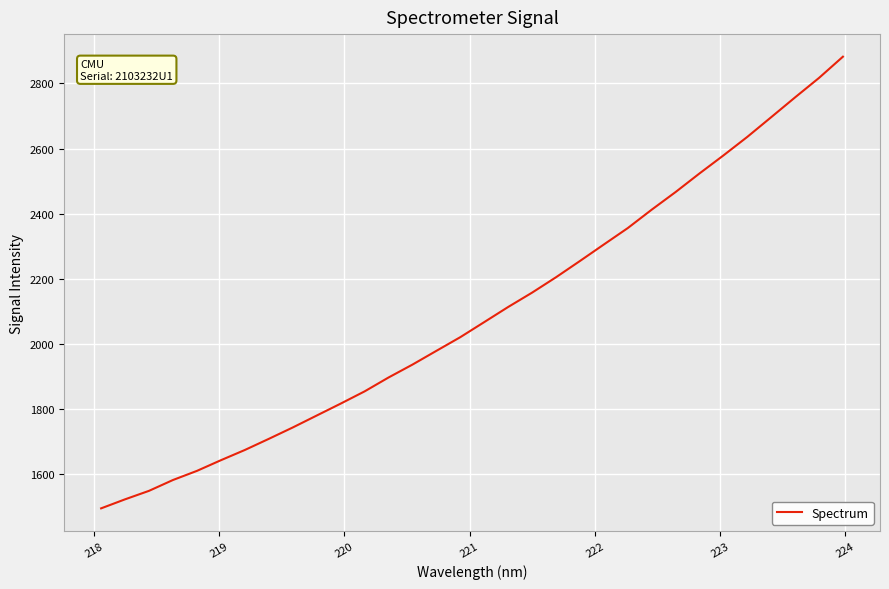

What is the greatest value displayed?

2882.2